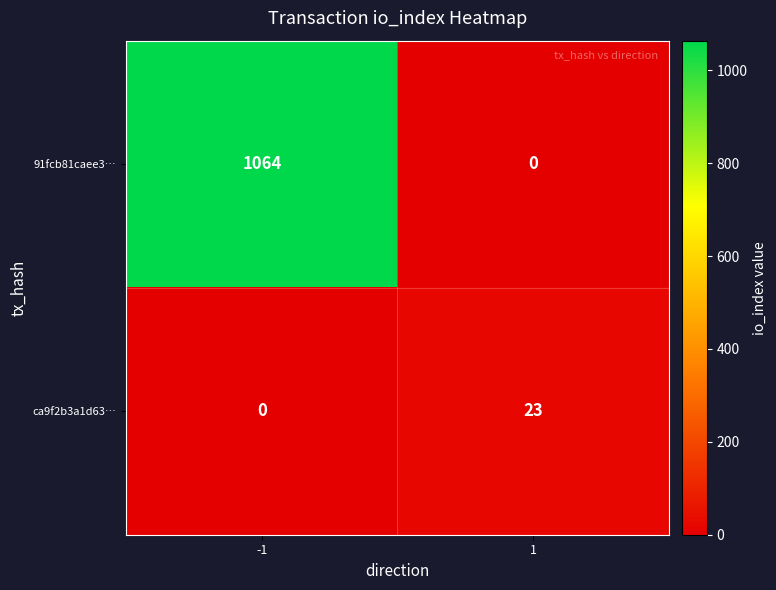

Rank the series by their maximum value, from lowest to highest.

ca9f2b3a1d63…, 91fcb81caee3…